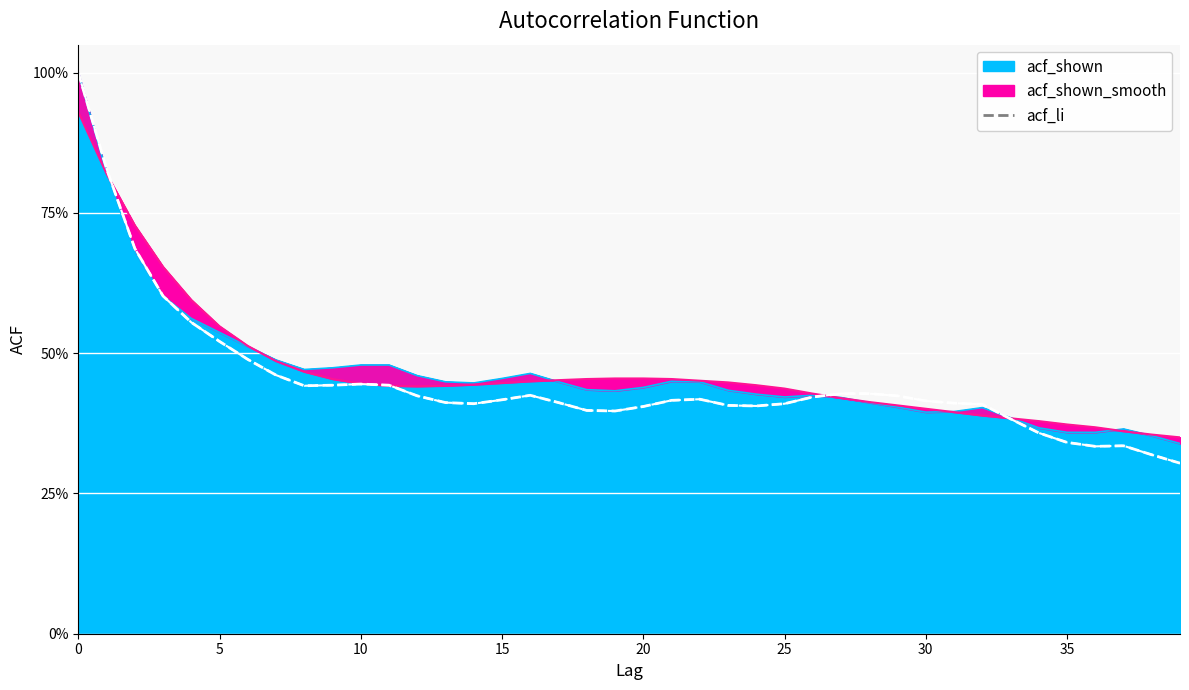

The chart shows a value of 0.4 at 25. True or false?

True